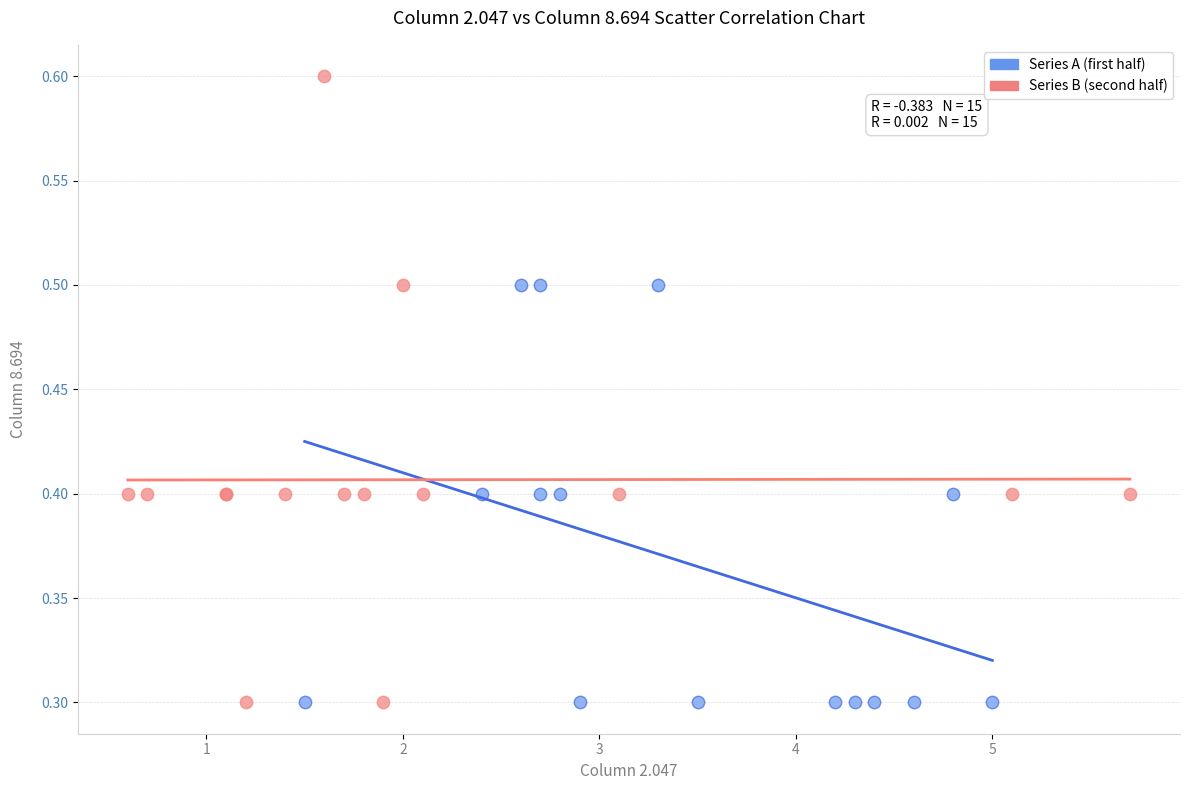

Which series reaches the maximum Y coordinate?

Series B (second half)